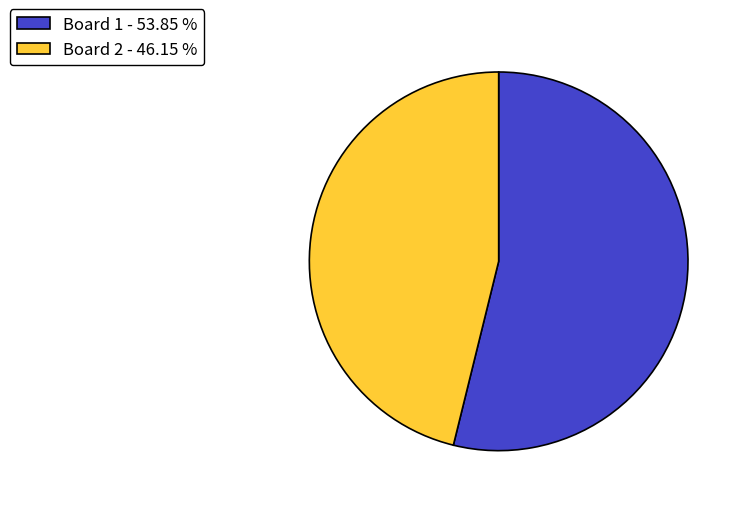

Do Board 2 - 46.15 % and Board 1 - 53.85 % together represent more than half of the pie?

Yes